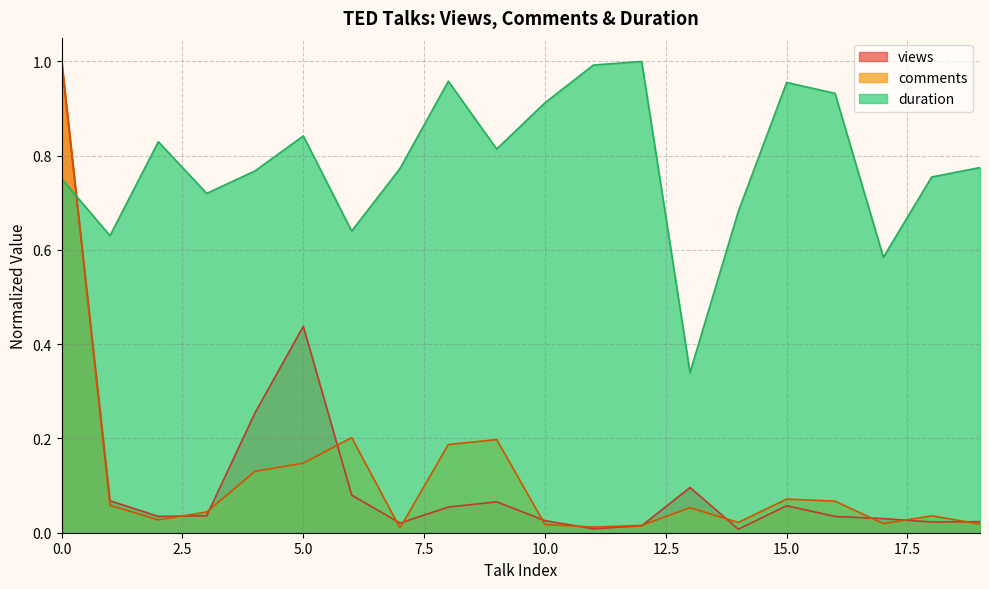

True or false: duration has a value of 1.1 at 19.

False